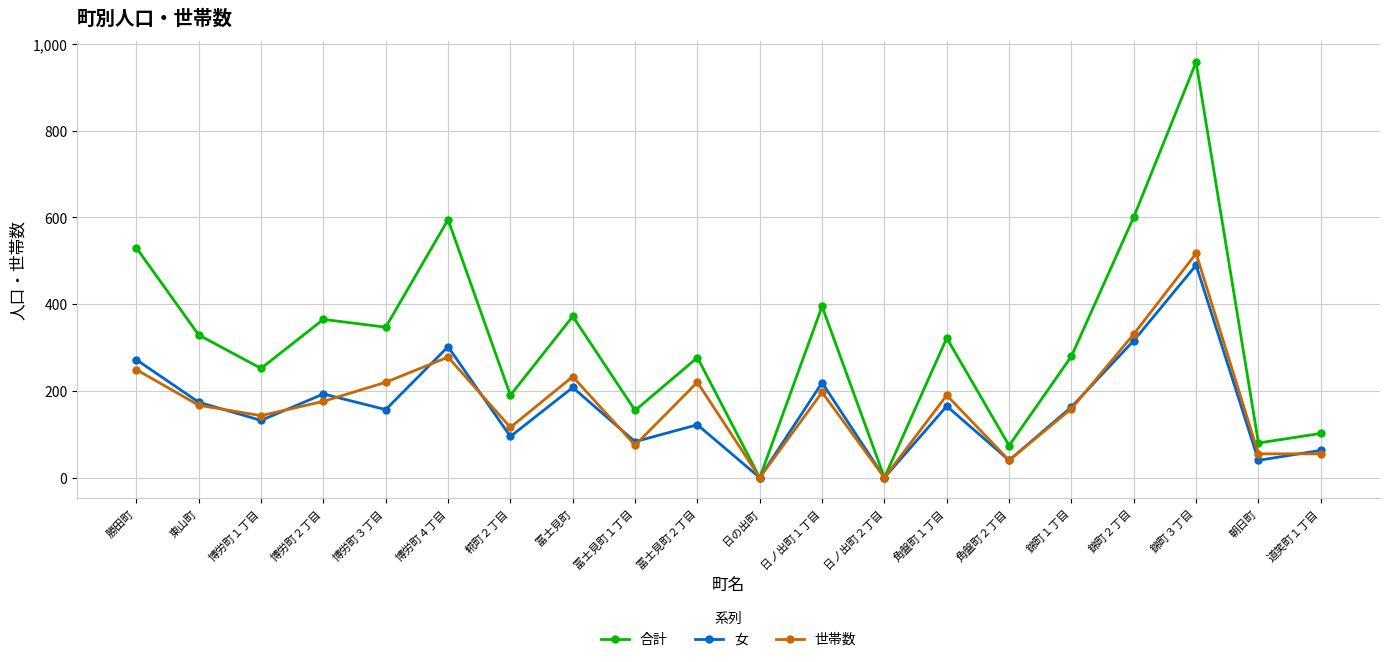

What is the approximate value of 合計 at 冨士見町１丁目, to the nearest 100?

200